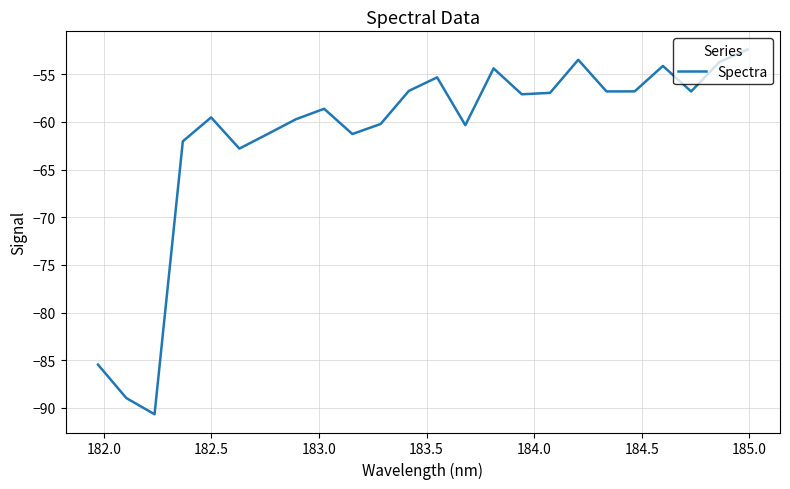

What is the minimum value shown in the chart?

-90.7